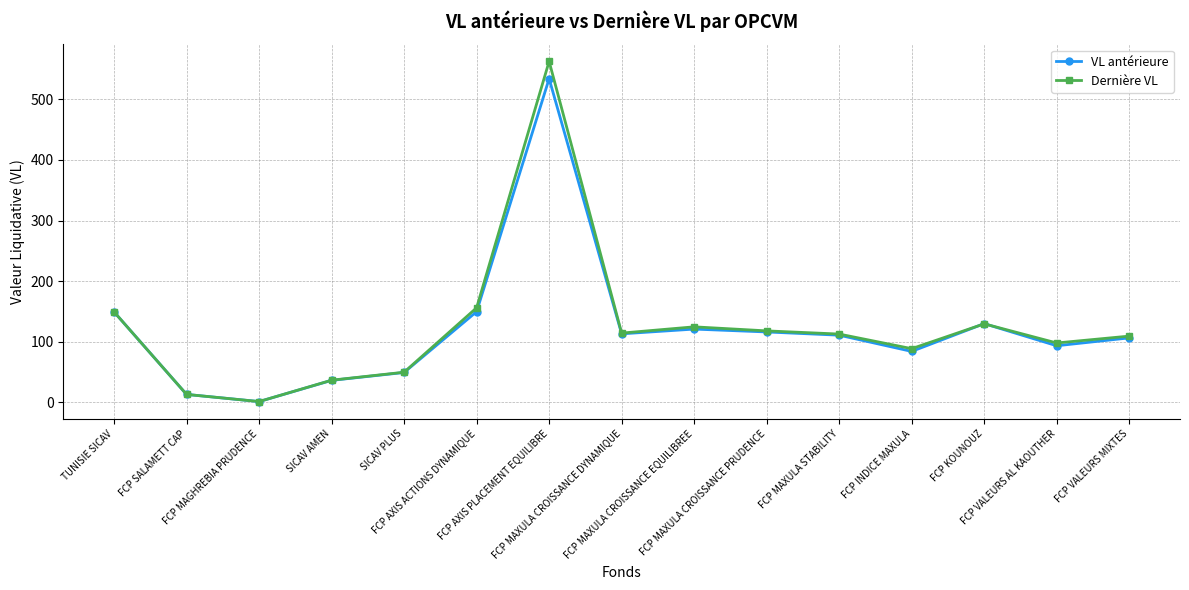

Which category has the highest value in the Dernière VL series?

FCP AXIS PLACEMENT EQUILIBRE